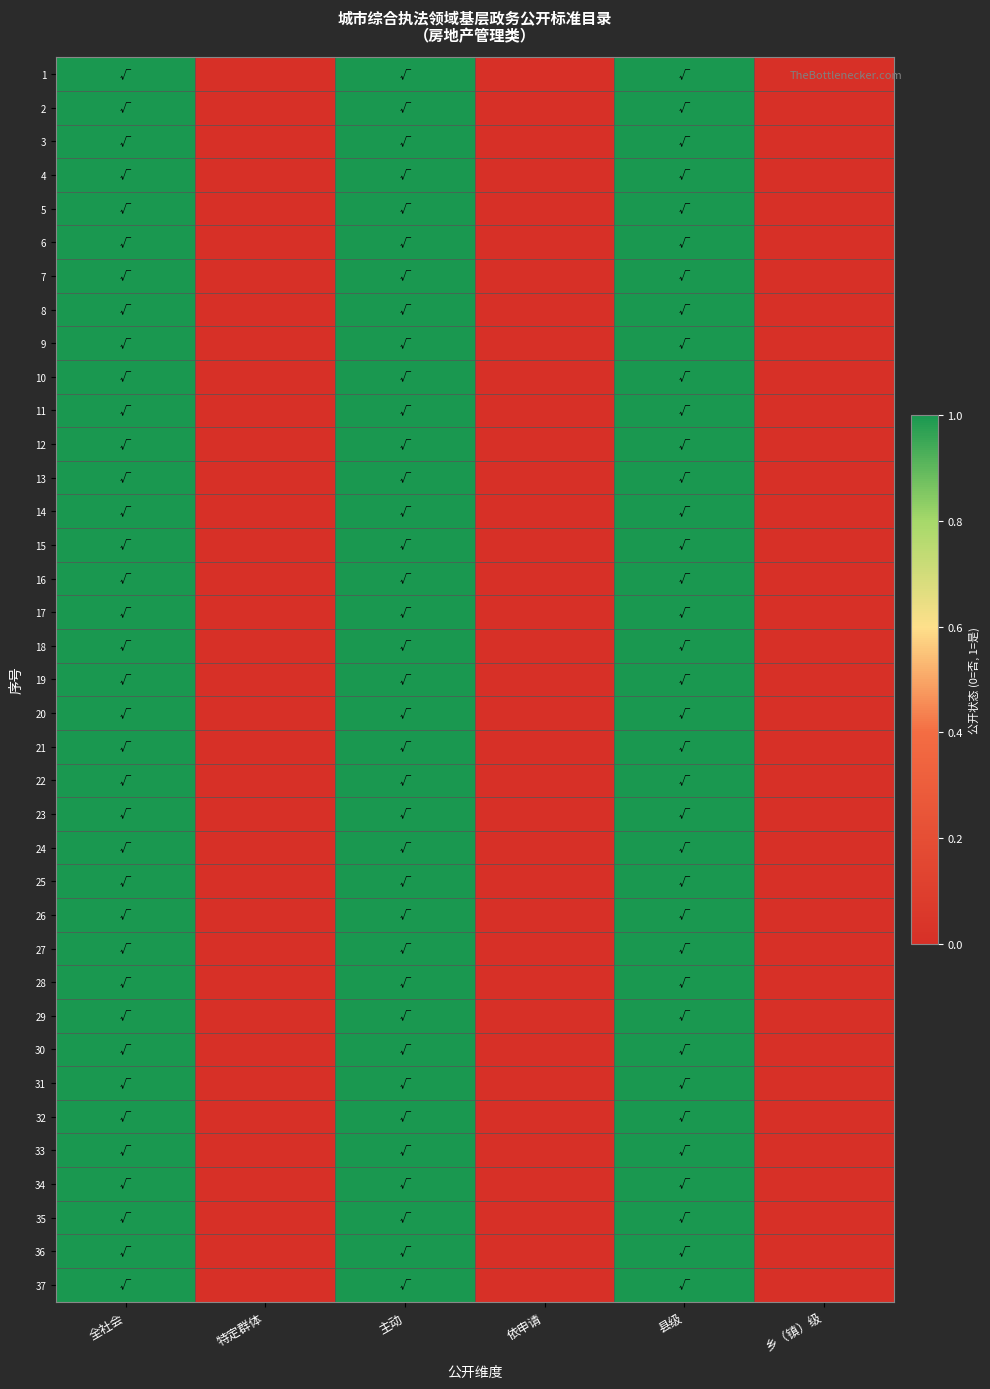

How many distinct data groups are displayed?

37